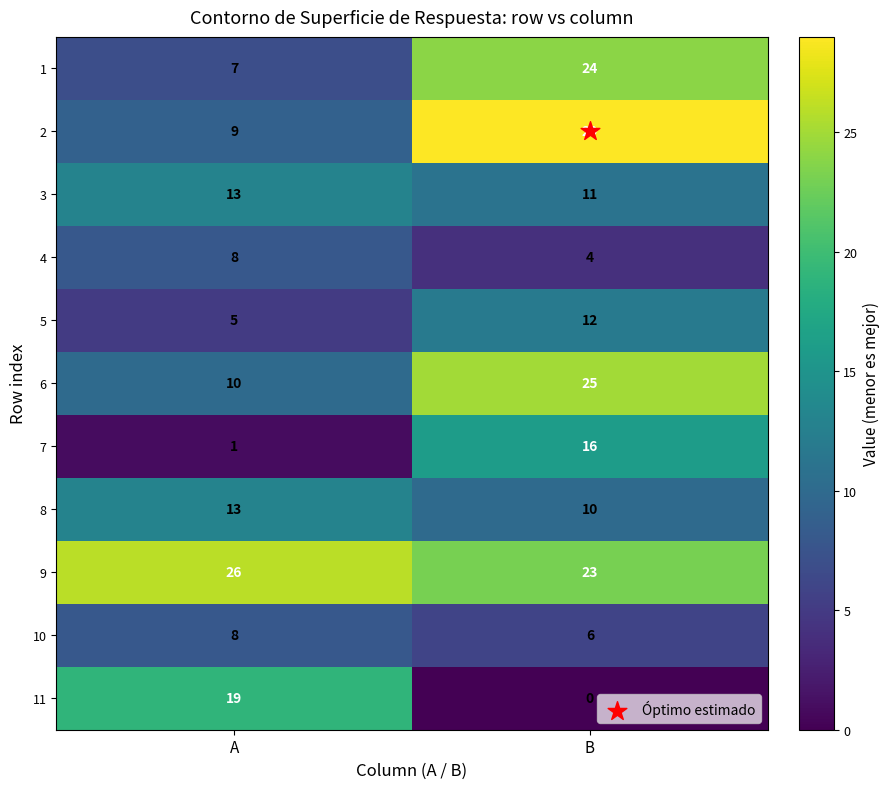

What is the sum of all 4 values?

12